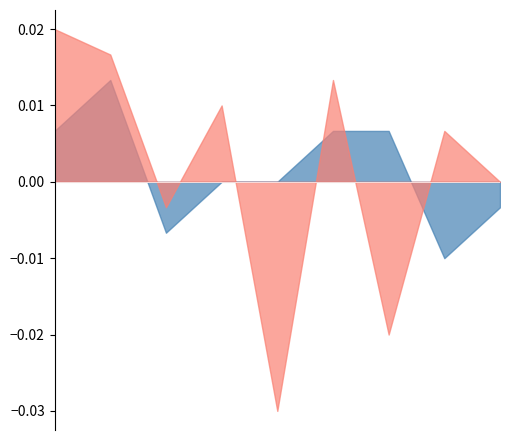

Does the chart have visible grid lines?

No